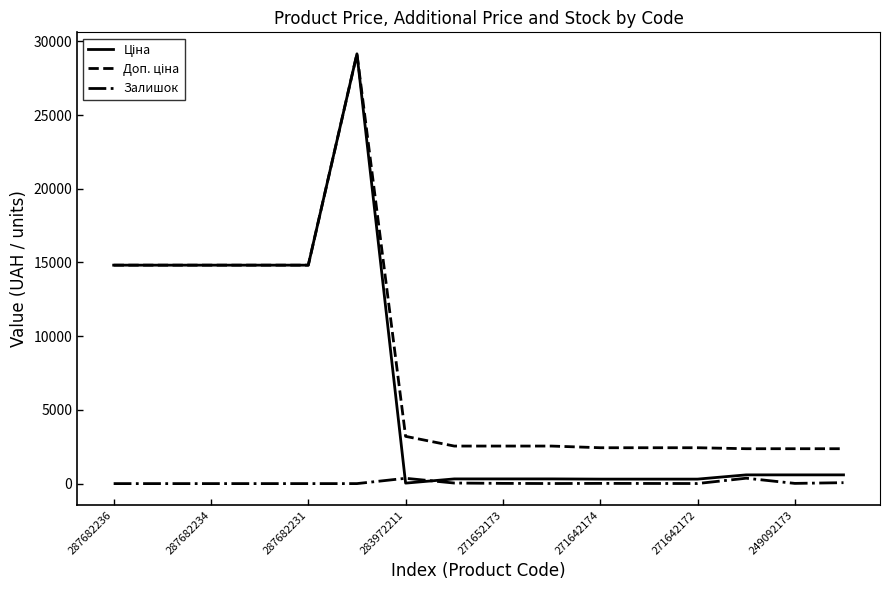

What is the maximum value shown in the chart?

29152.3